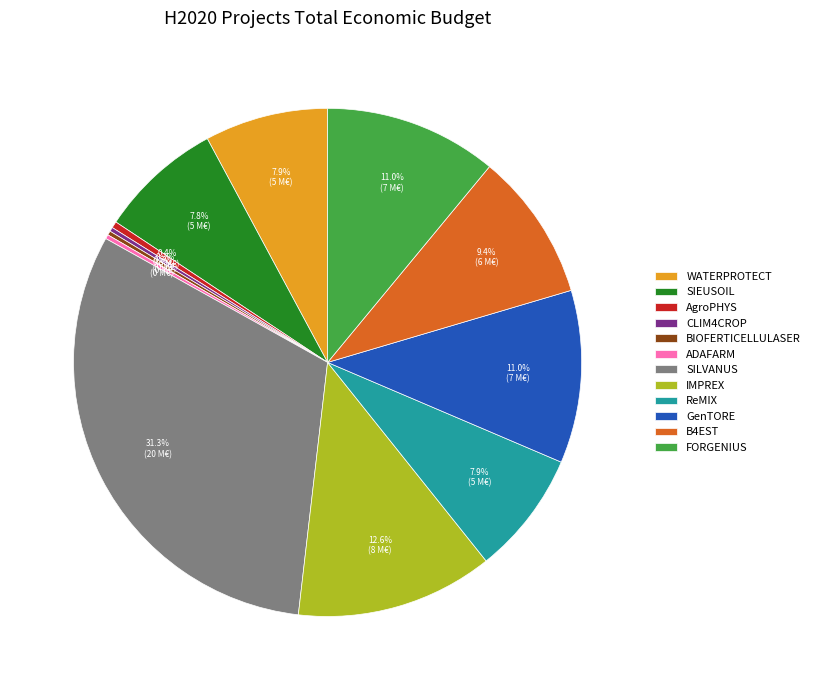

Combined, what portion of the pie is ReMIX and B4EST?

17.3%